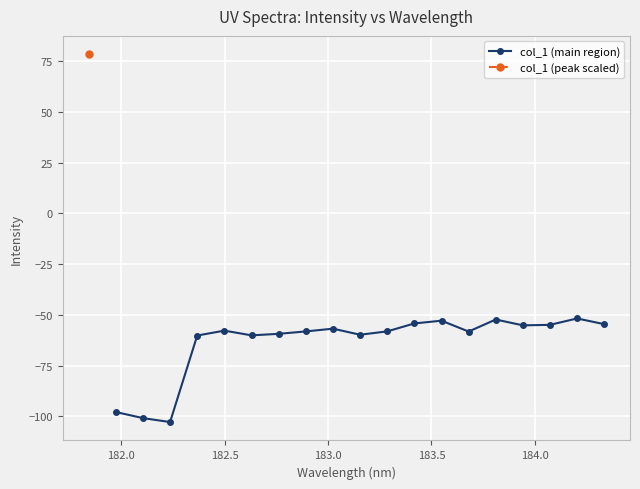

What is the maximum value for col_1 (main region)?

-51.7